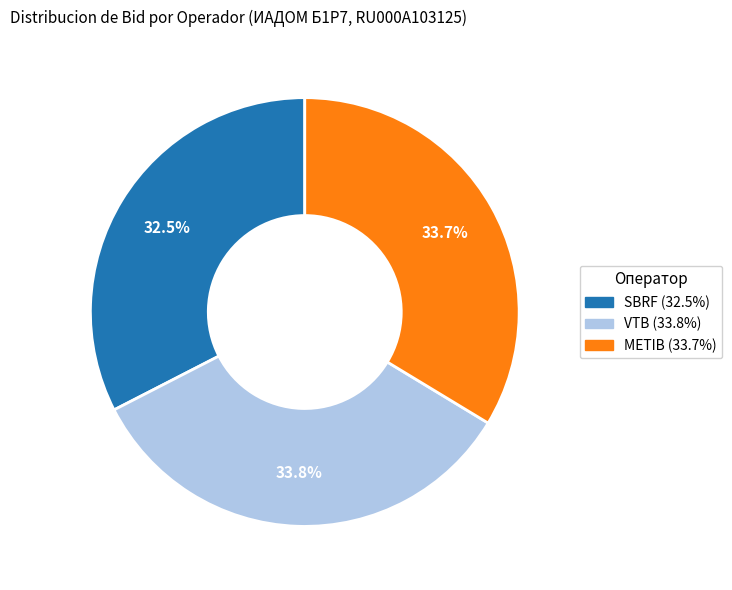

Which category has the smallest portion of the pie?

SBRF